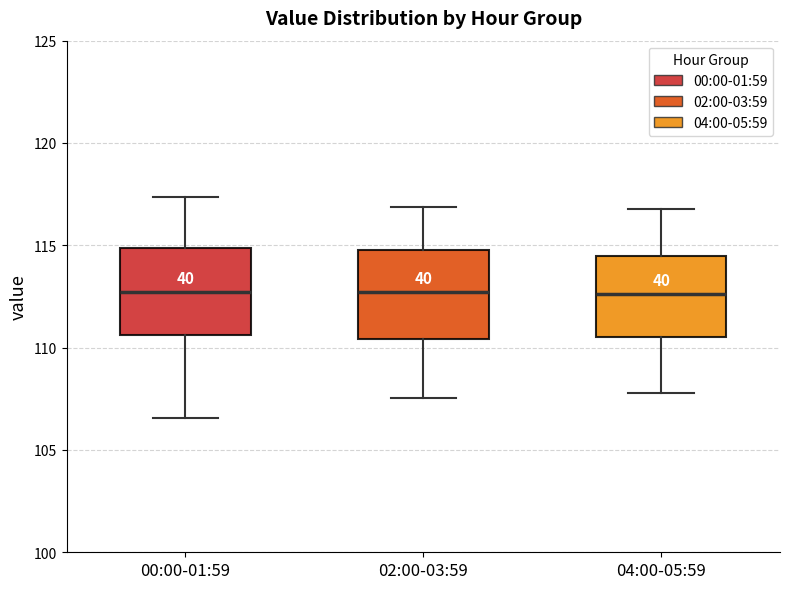

Reading left to right, read every box against the y-axis: the position of its median line, the range the box covers, and the ends of its whiskers. The values are not printed on the chart, so give them approximately, as read against the axis.

00:00-01:59: median 112.5, box 110.5 to 115.0, whiskers 106.5 to 117.5
02:00-03:59: median 112.5, box 110.5 to 115.0, whiskers 107.5 to 117.0
04:00-05:59: median 112.5, box 110.5 to 114.5, whiskers 108.0 to 117.0